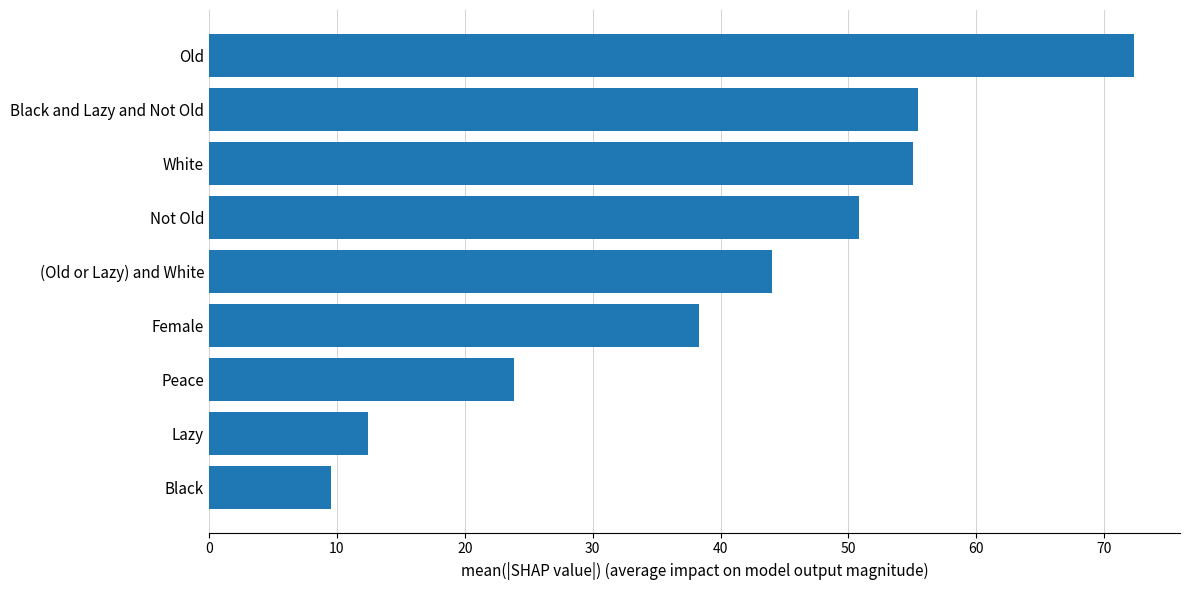

The chart shows a value of 23.3 at Black and Lazy and Not Old. True or false?

False